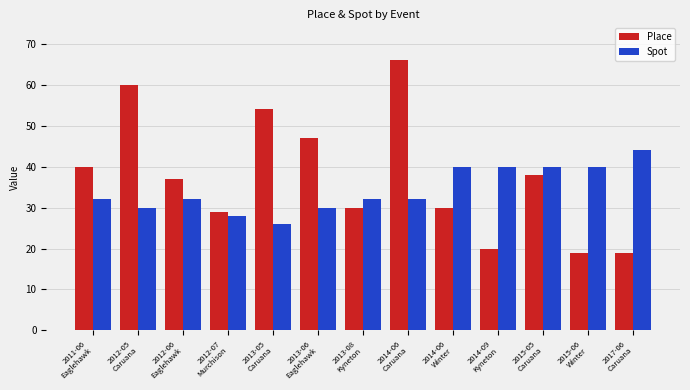

What is the sum of all Place values?

489